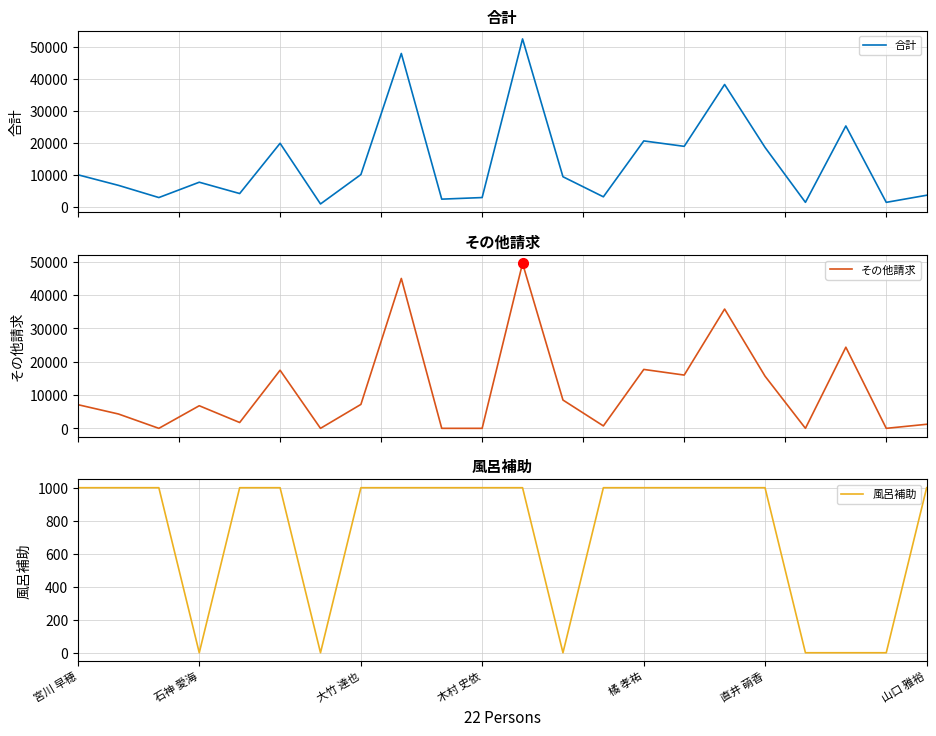

True or false: 合計 and 風呂補助 intersect in this chart.

False